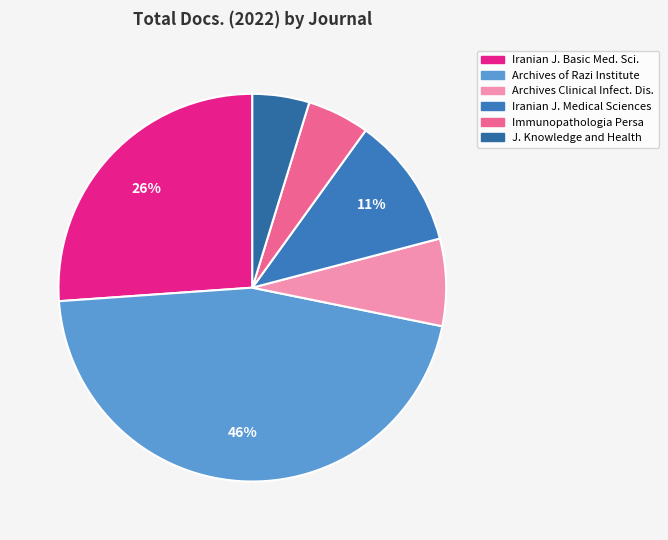

How many slices are in this pie chart?

6